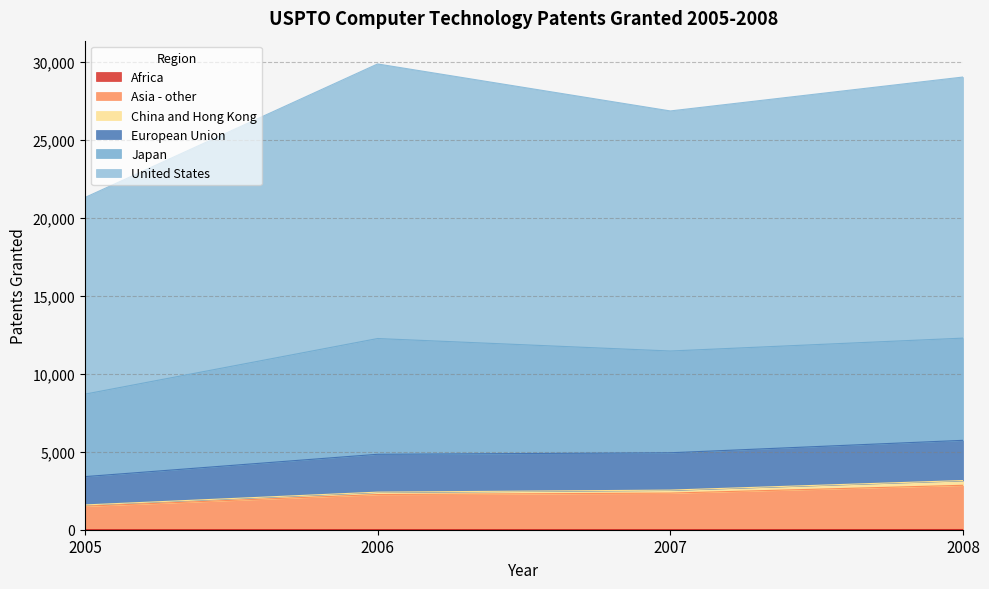

How many interior local valleys does the European Union series have?

1